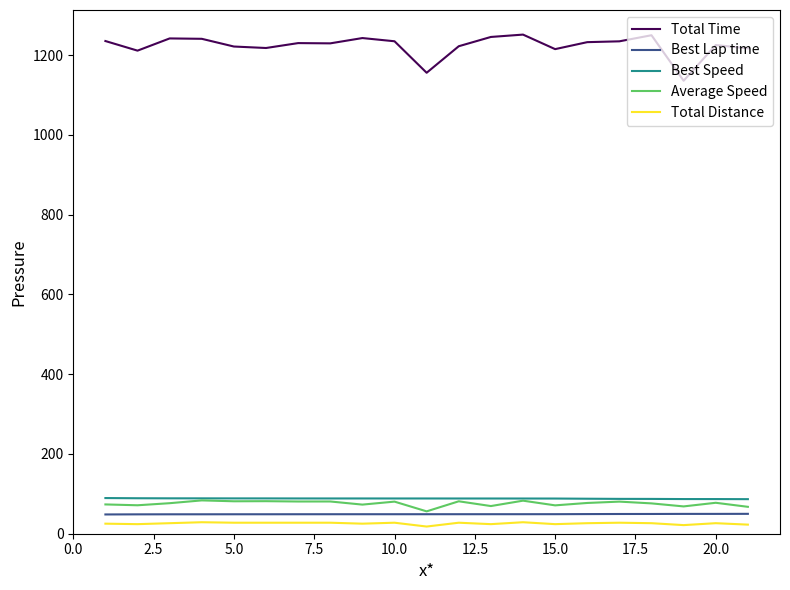

Which series has the widest spread of values?

Total Time